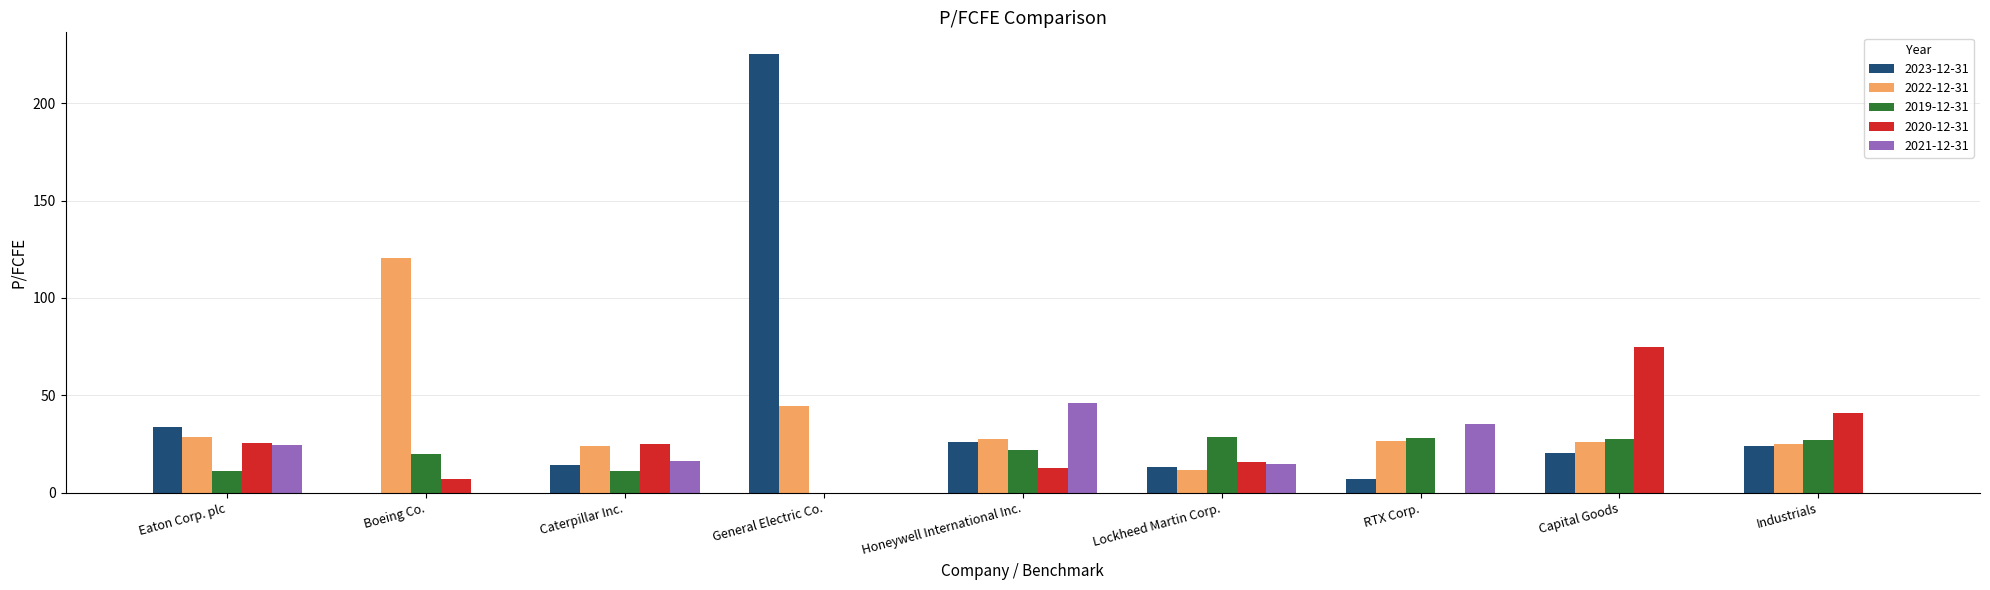

What is the greatest value displayed?

225.2